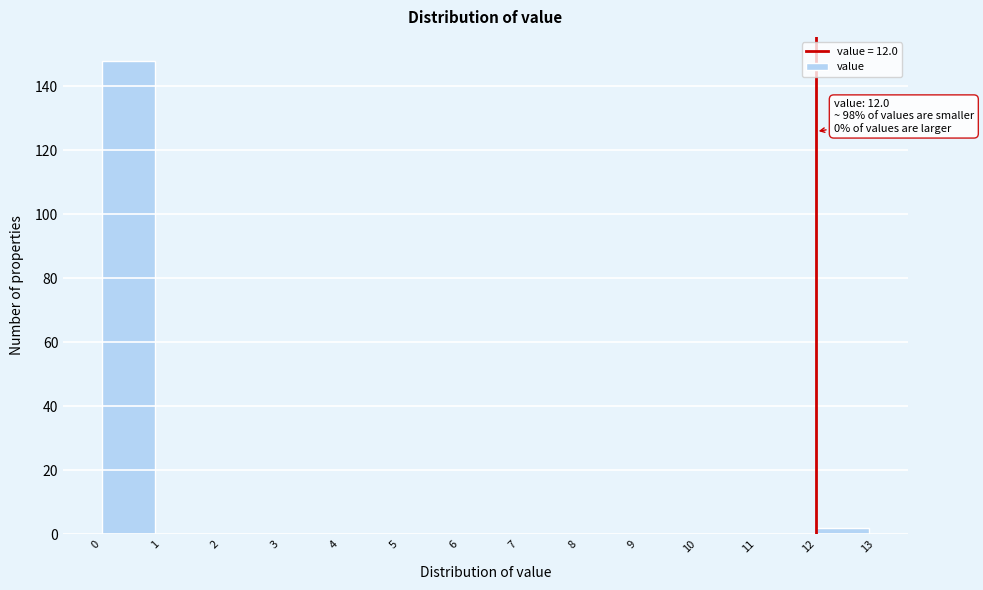

Over which range of the x-axis is the bar tallest?

0 to 1